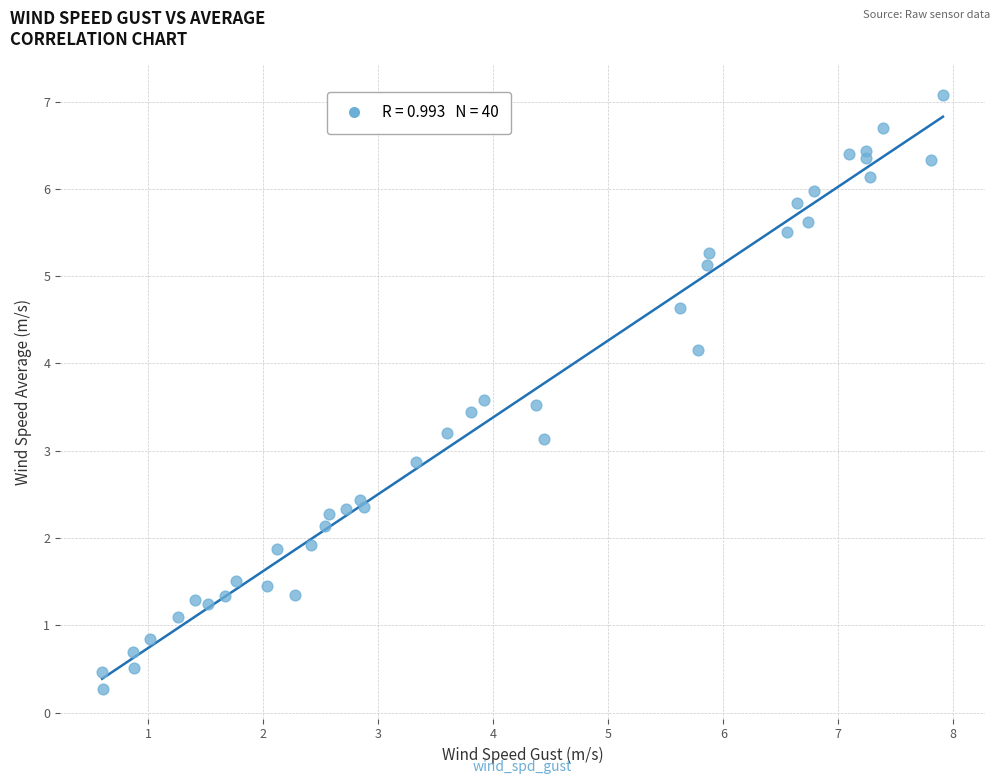

What is the range of Y values (max minus min)?

6.8